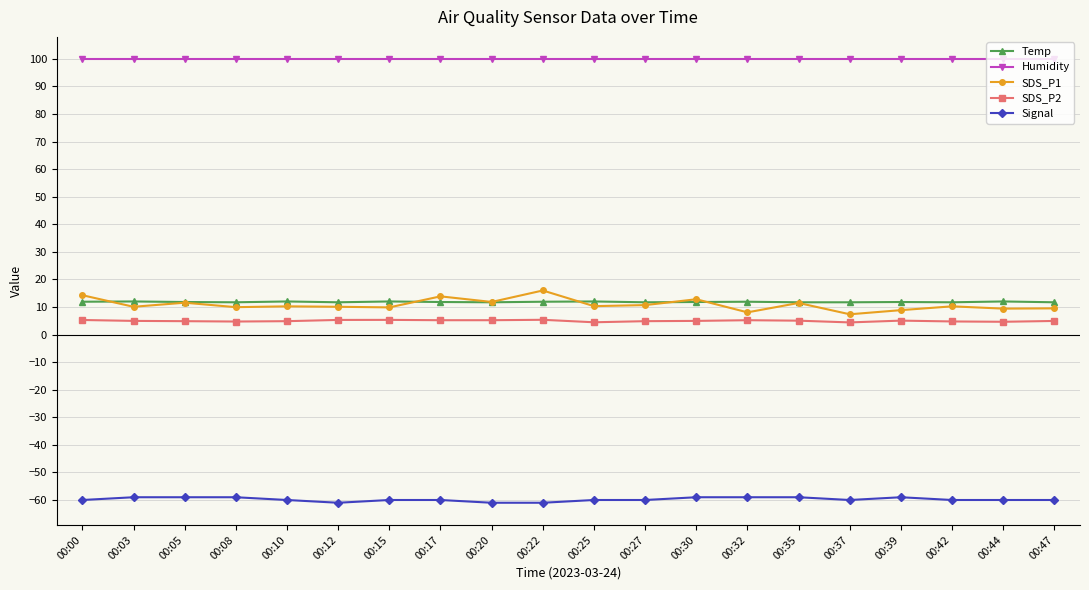

What are all the series names shown in the legend?

Temp, Humidity, SDS_P1, SDS_P2, Signal